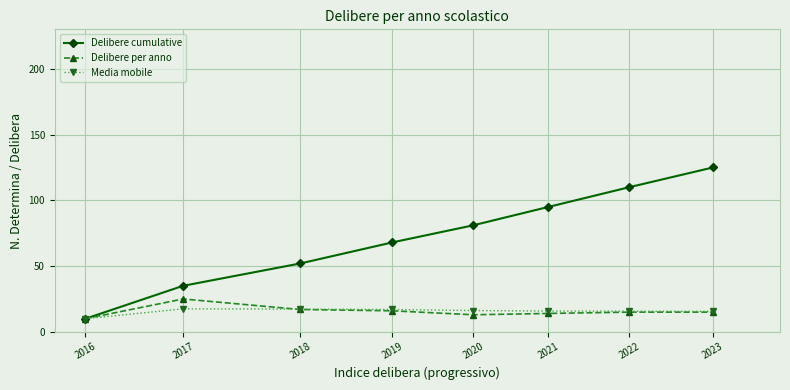

Which category has the highest value in the Delibere per anno series?

2017